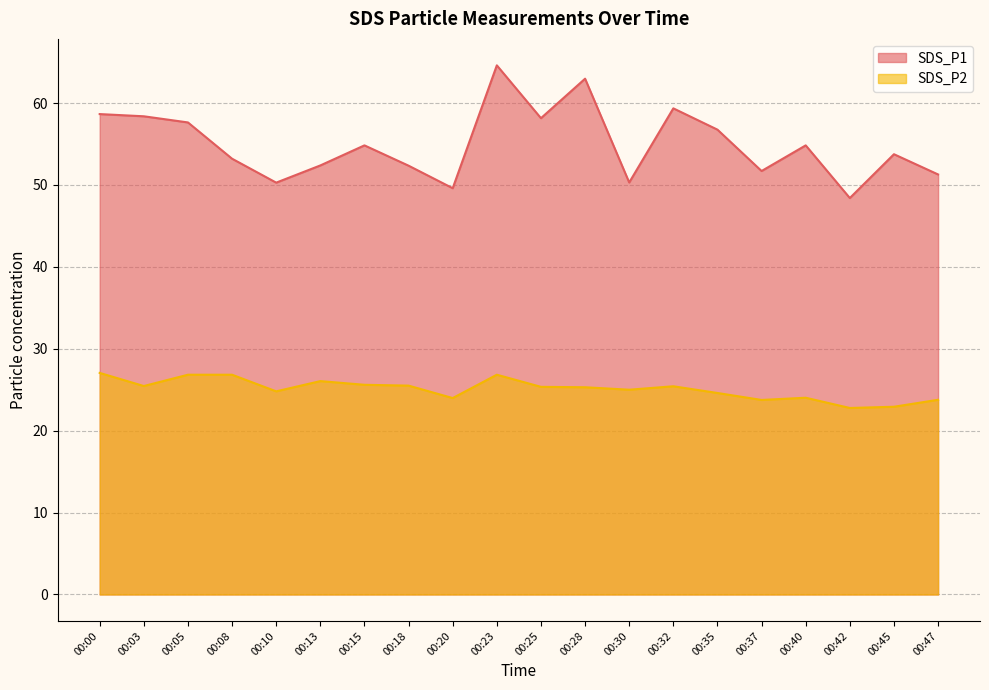

Which series has the largest total across all categories?

SDS_P1